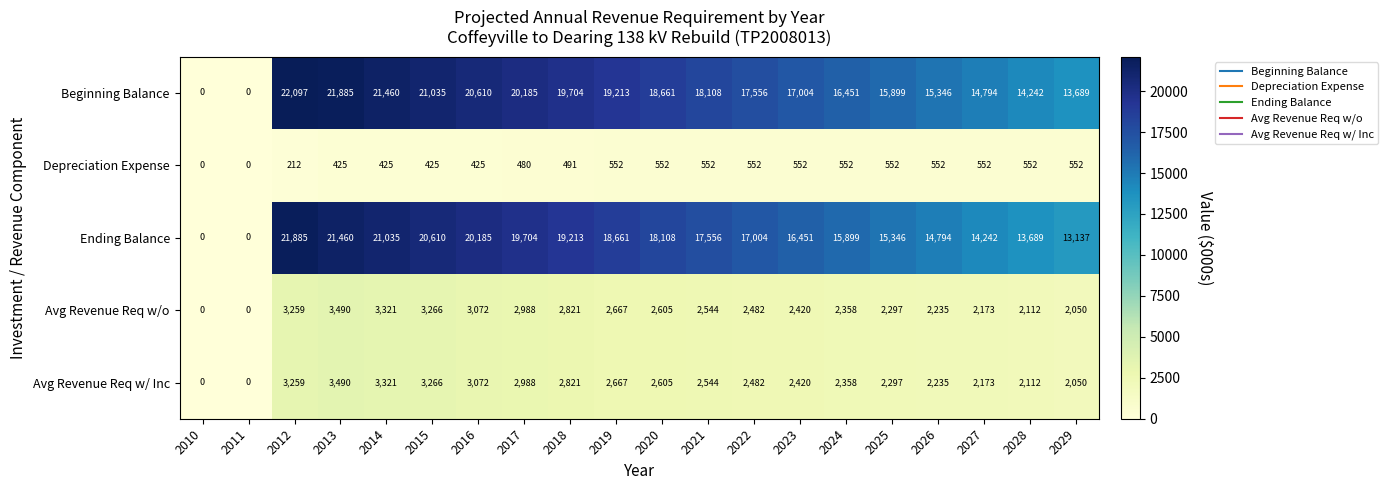

How many series are shown in this chart?

5